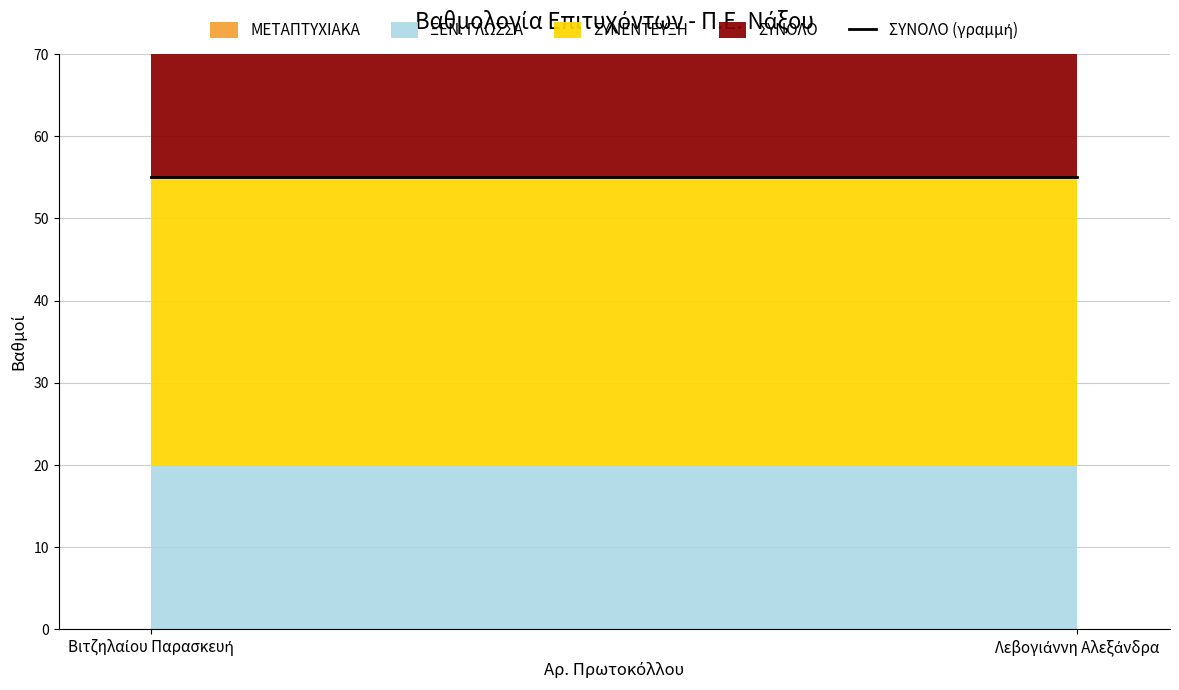

Reading right to left, extract all data points from this chart.

ΜΕΤΑΠΤΥΧΙΑΚΑ: 8743=0	8210=0
ΞΕΝ. ΓΛΩΣΣΑ: 8743=20	8210=20
ΣΥΝΕΝΤΕΥΞΗ: 8743=35	8210=35
ΣΥΝΟΛΟ: 8743=55	8210=55